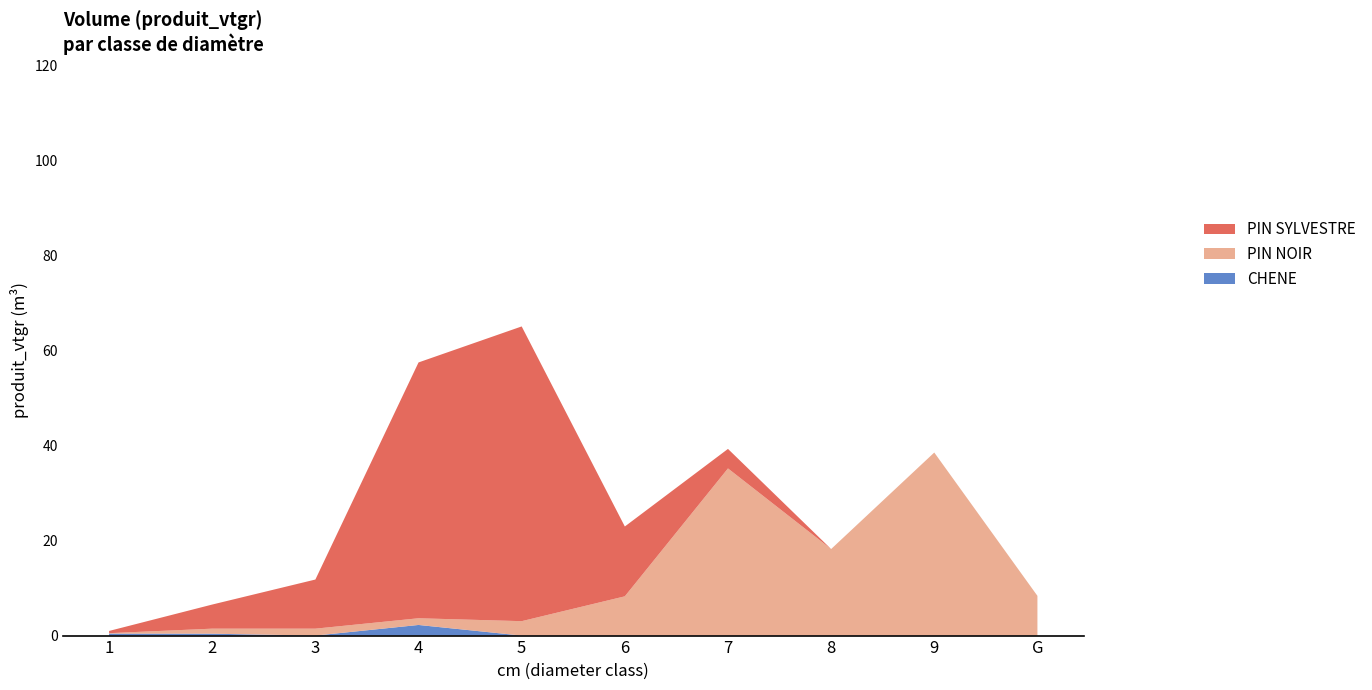

Reading left to right, what are all the values shown in this chart?

CHENE: 0.4	0.4	0.0	2.2	0.0	0.0	0.0	0.0	0.0	0.0
PIN NOIR: 0.1	1.1	1.5	1.4	3.0	8.3	35.2	18.2	38.5	8.4
PIN SYLVESTRE: 0.5	5.1	10.3	53.8	62.0	14.7	4.1	0.0	0.0	0.0